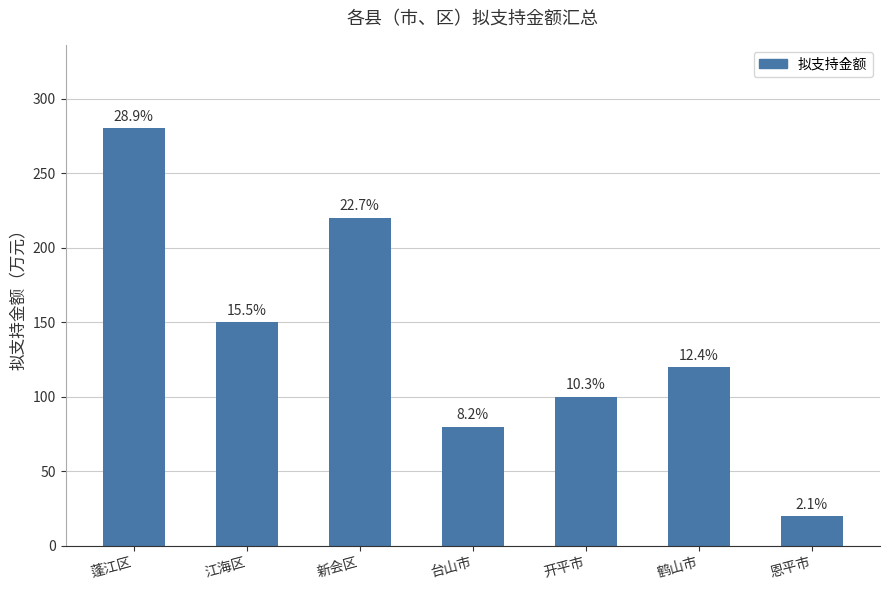

Is it true that the value at 开平市 is 55?

False